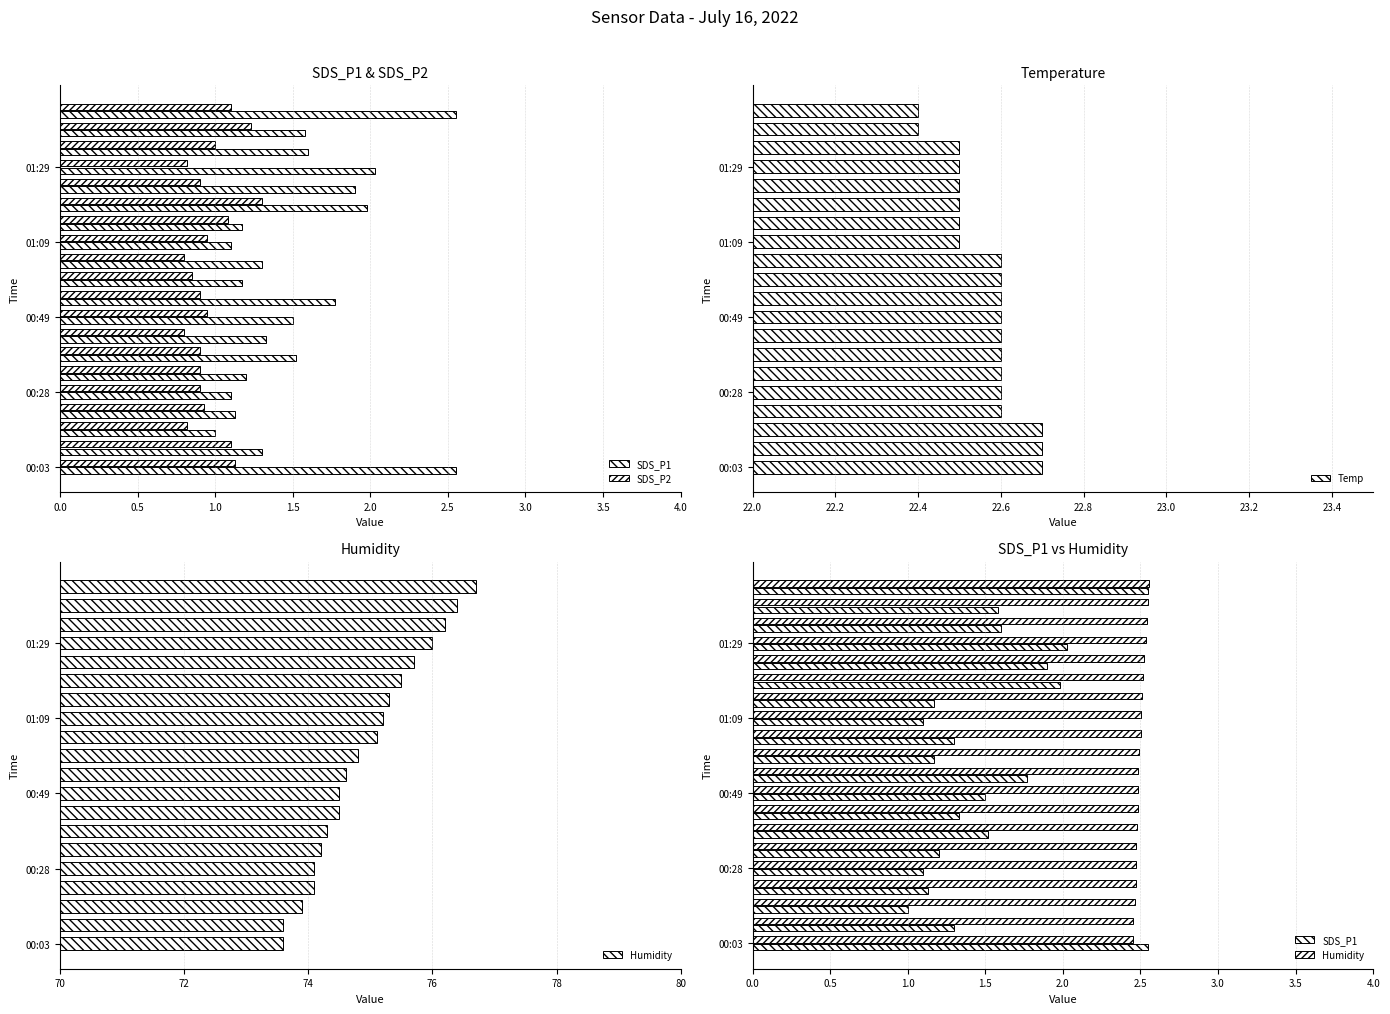

What is the sum of all Temp values?

451.3